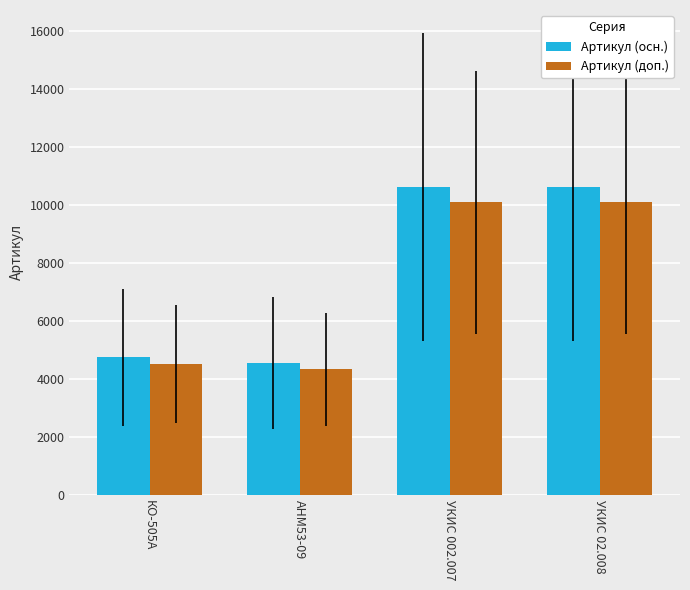

List the series in order of their overall mean, lowest first.

Артикул (доп.), Артикул (осн.)